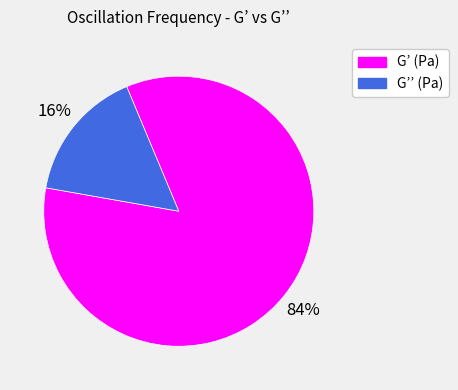

Is there a majority slice in this chart?

Yes